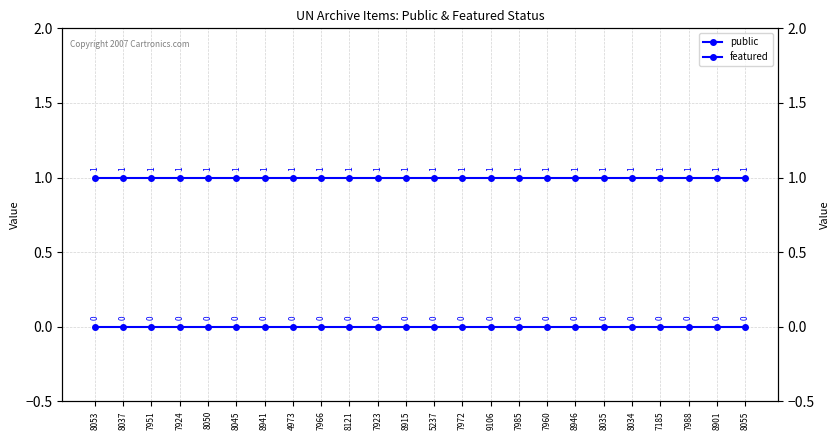

What is the total value across all series at 7951?

1